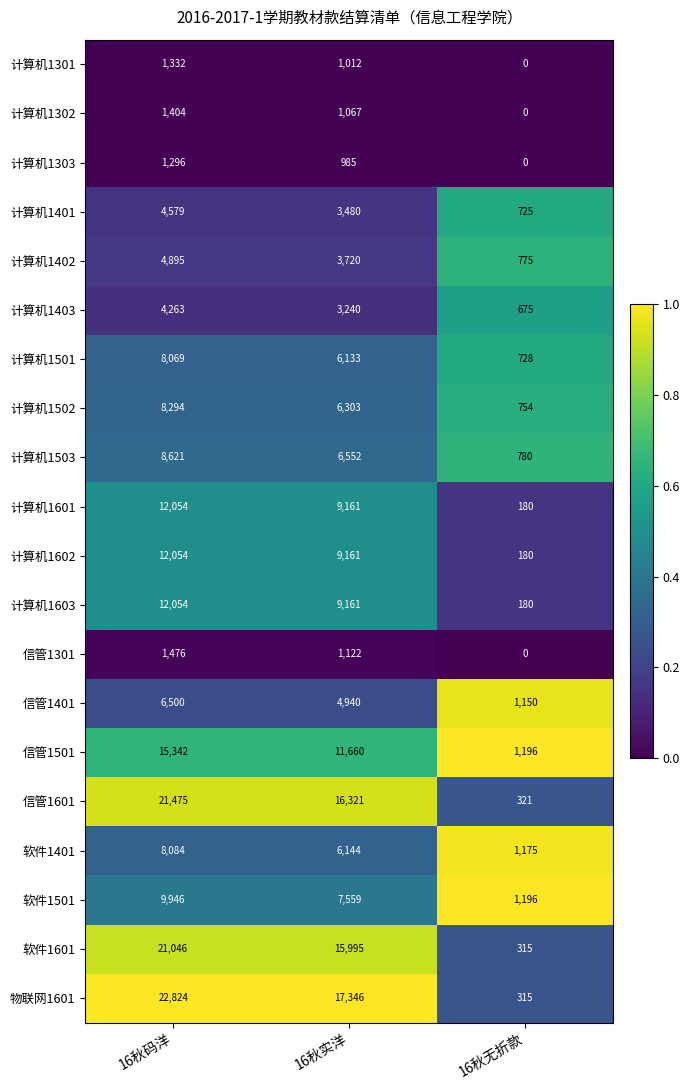

What is the average value of the 计算机1503 series?

5318